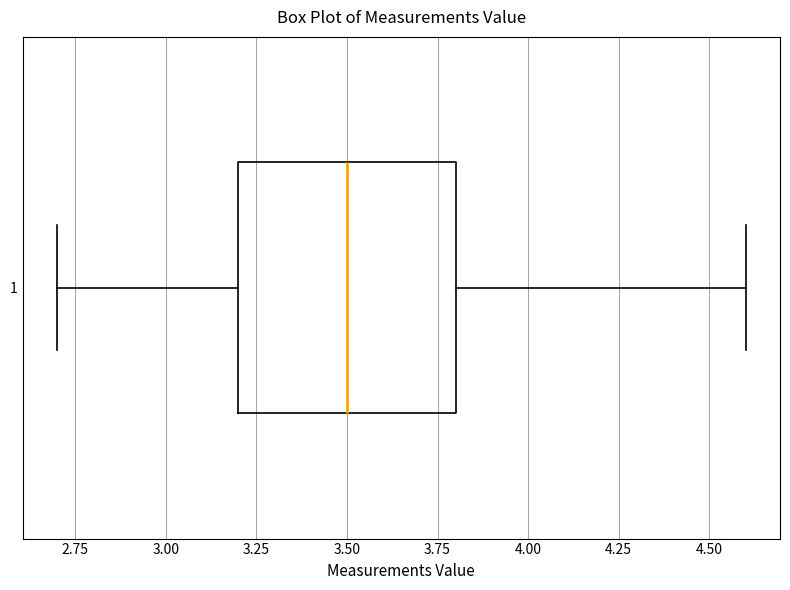

Where is the right edge of the box at y = 1 on the x-axis? The values are not printed on the chart, so give them approximately, as read against the axis.

3.8